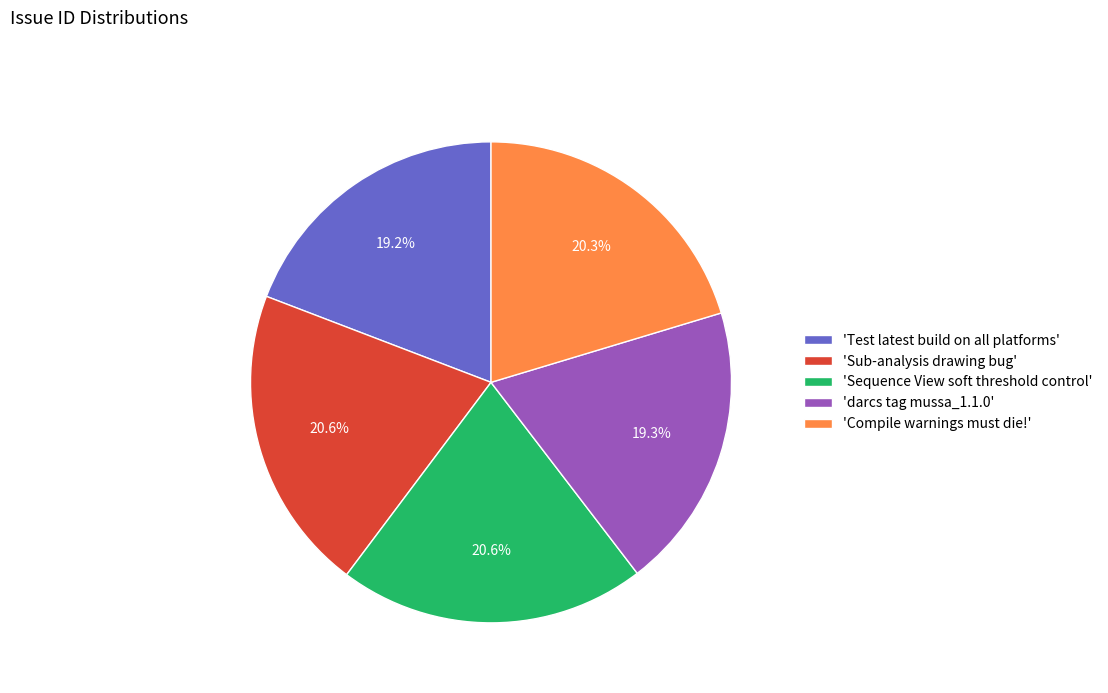

What is the total percentage of 'Compile warnings must die!' and 'Test latest build on all platforms'?

39.5%